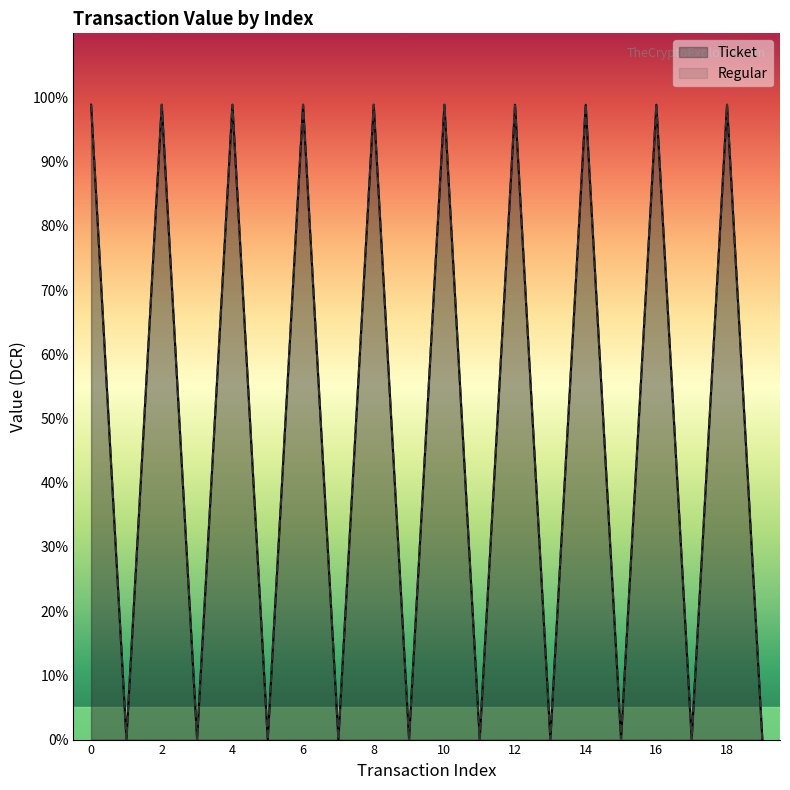

What is the value of the Ticket point at the 7th from the left?

98.9